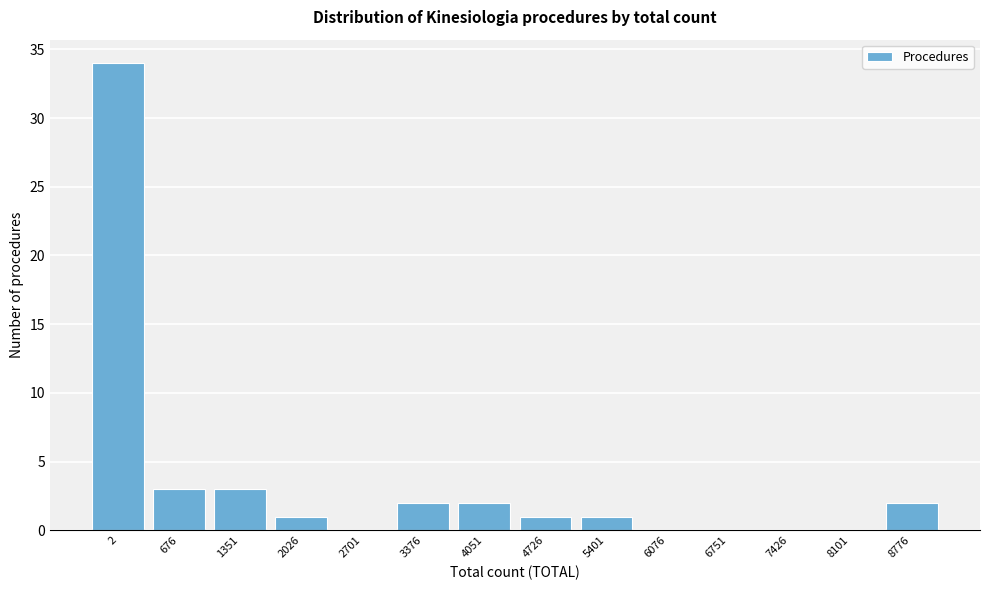

Reading left to right, transcribe all the data shown in this chart.

2=34	676=3	1351=3	2026=1	2701=0	3376=2	4051=2	4726=1	5401=1	6076=0	6751=0	7426=0	8101=0	8776=2